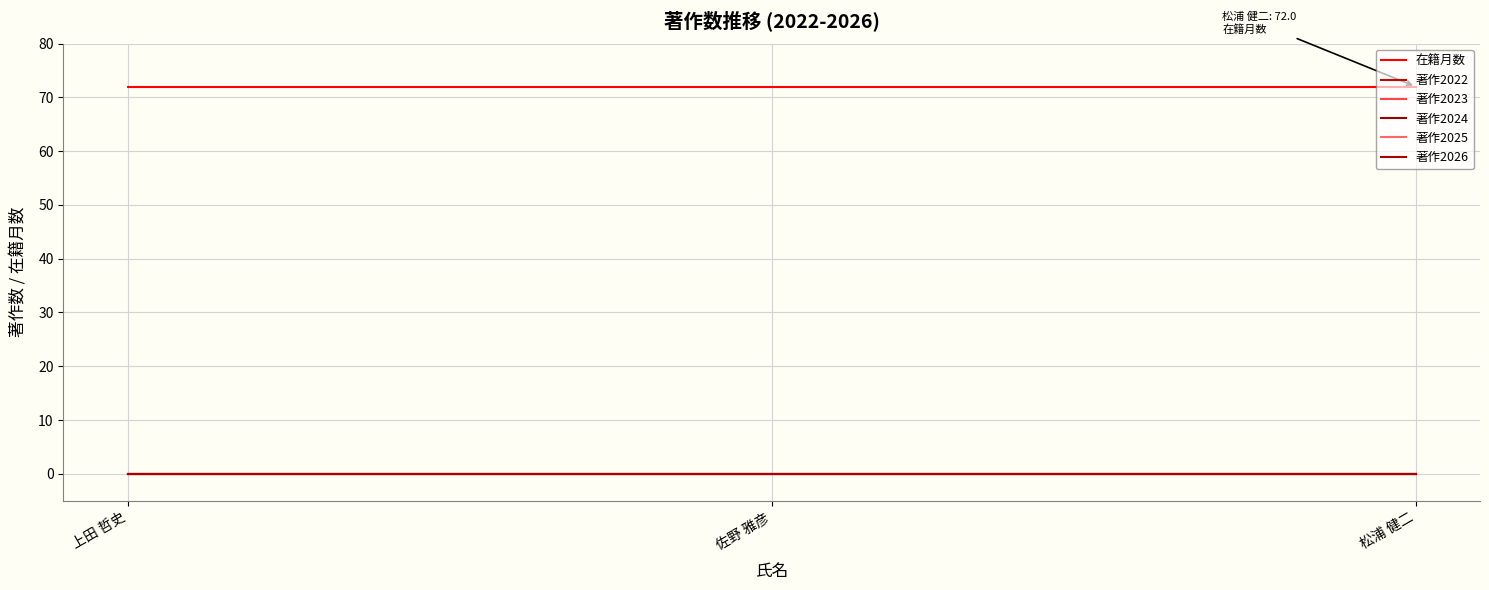

Is this an area chart (filled region under the line)?

No